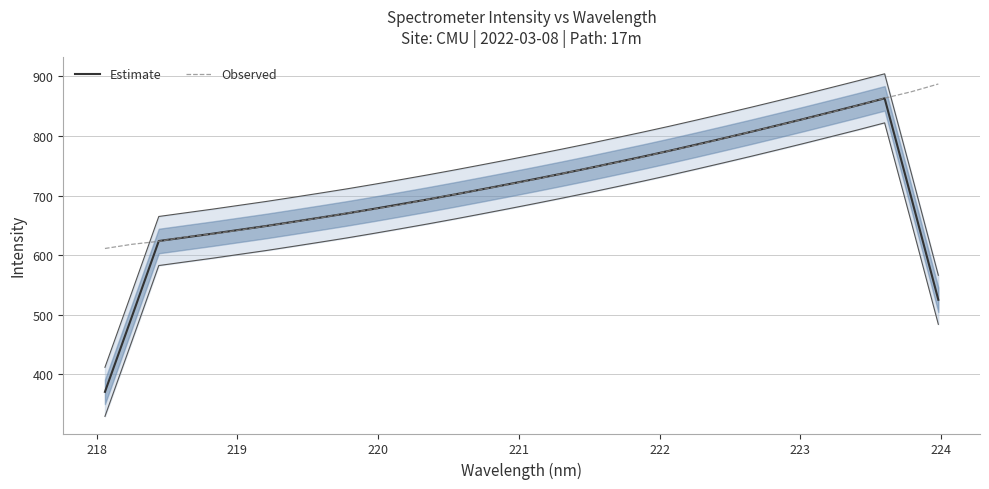

At how many categories does at least one series exceed 784?

10